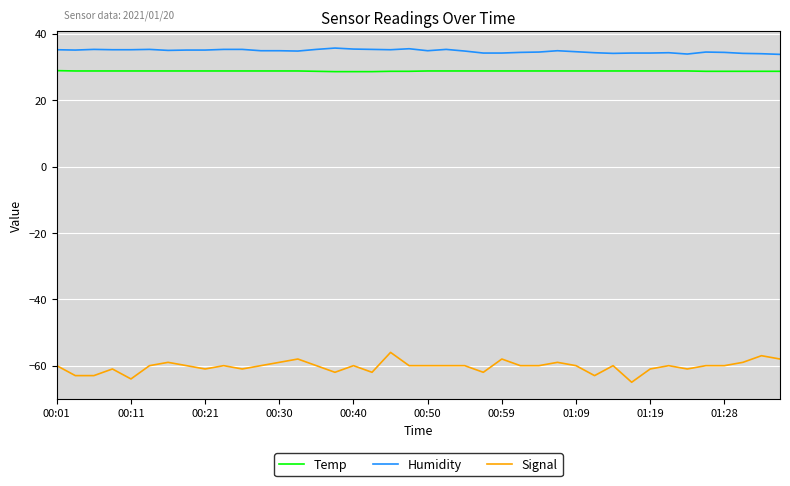

Which series has the largest total across all categories?

Humidity